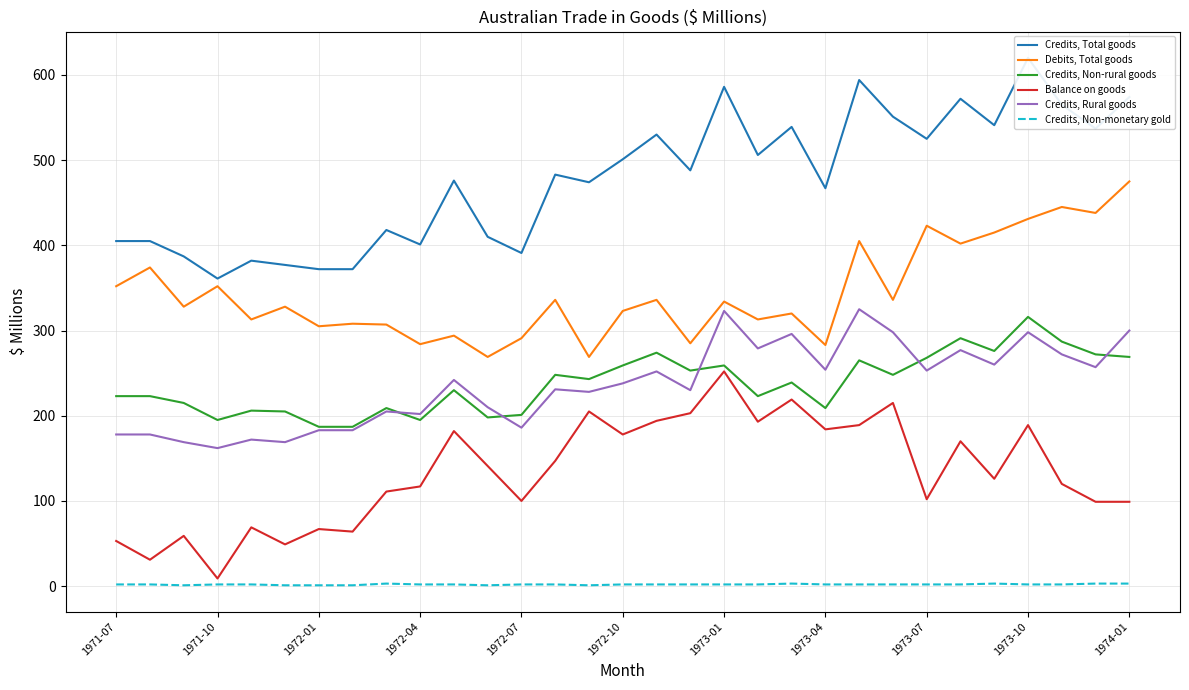

How many interior local peaks does the Credits, Non-rural goods series have?

10